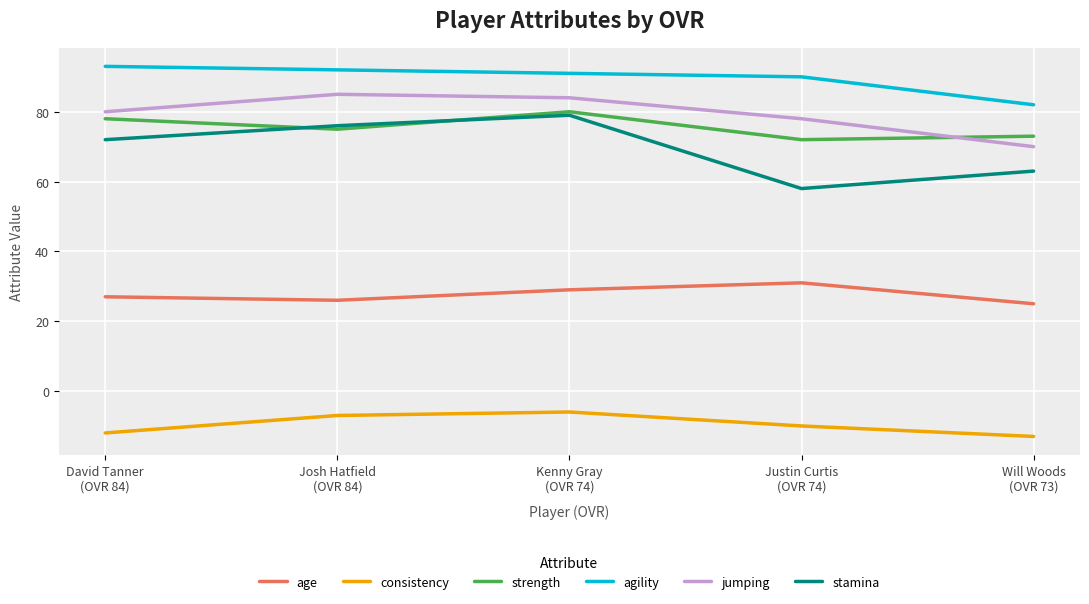

What is the minimum value shown in the chart?

-13